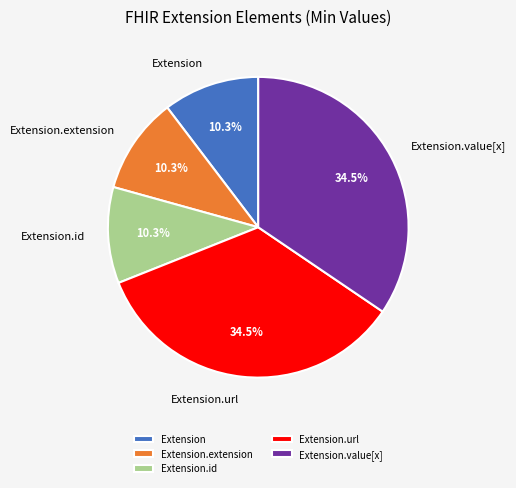

To the nearest percent, what is the average slice percentage?

20%